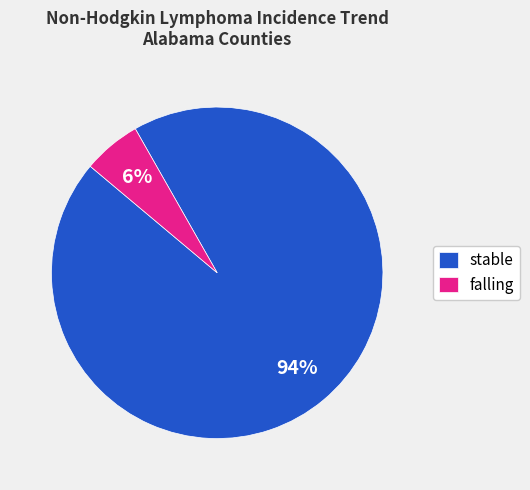

What is the smallest slice in the pie chart?

falling